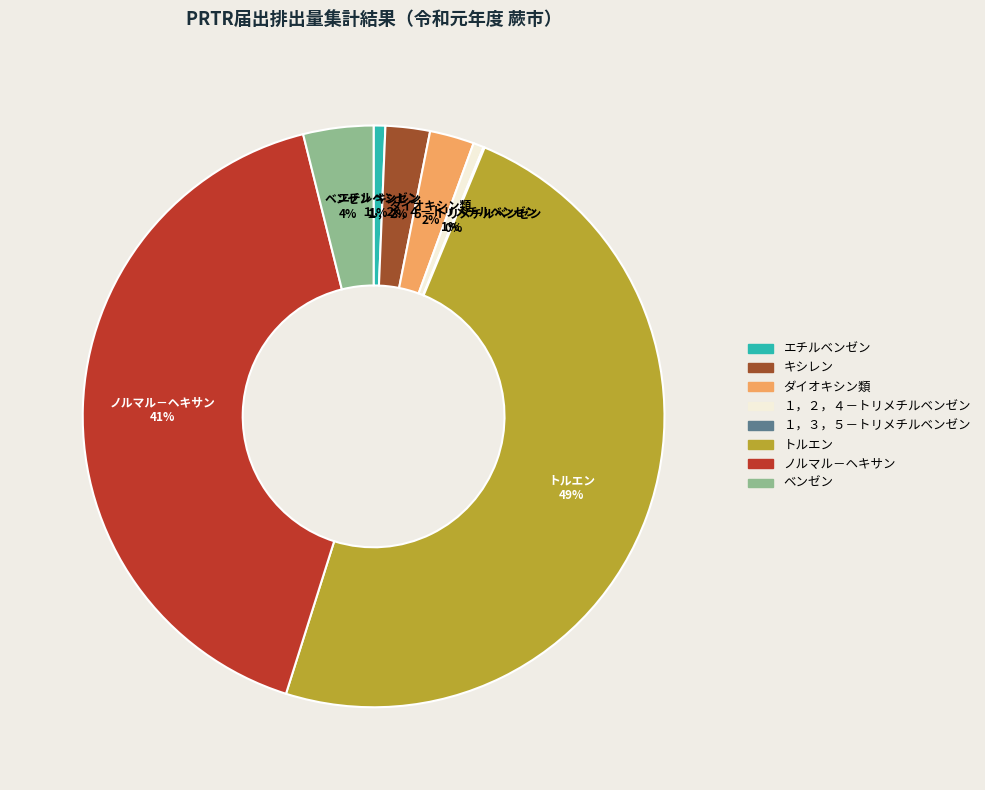

Is the sum of エチルベンゼン and ベンゼン greater than half?

No